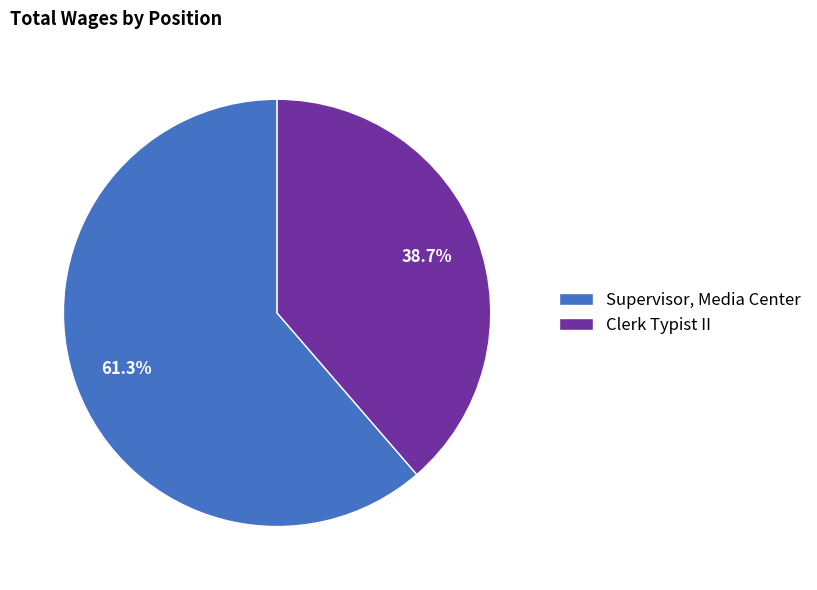

Is the sum of Supervisor, Media Center and Clerk Typist II greater than half?

Yes